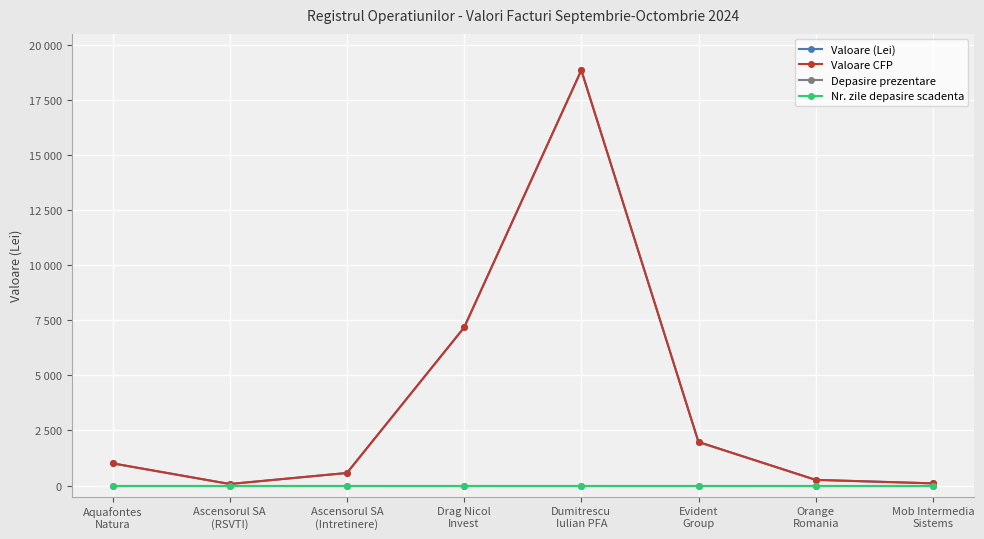

What is the label of the 5th point from the left?

Dumitrescu
Iulian PFA